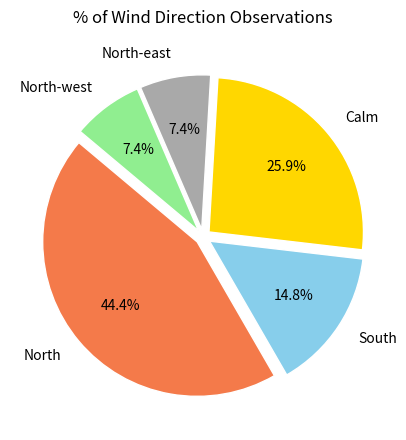

Which has a higher value, Calm or North?

North